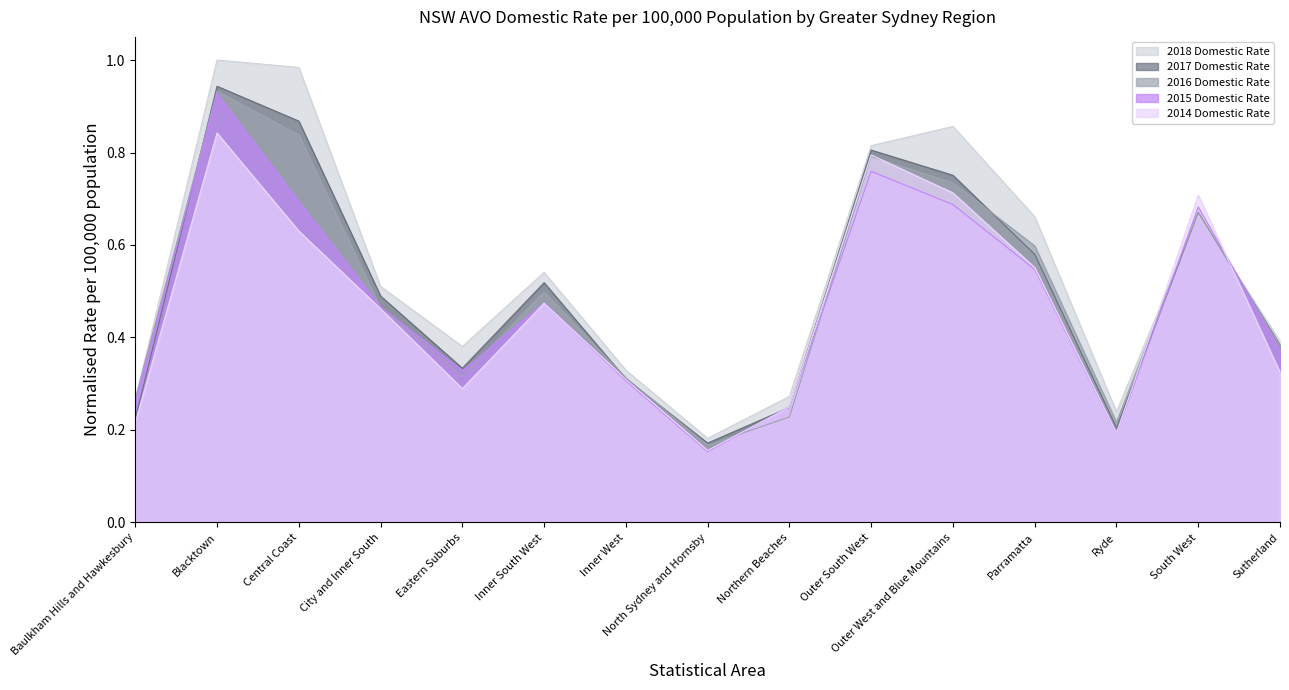

Where is 2015 Domestic Rate nearest to the value 0?

North Sydney and Hornsby